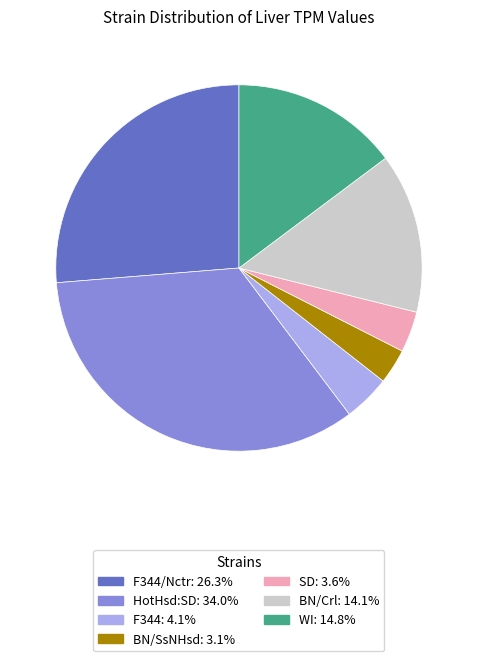

Does any single category account for the majority?

No